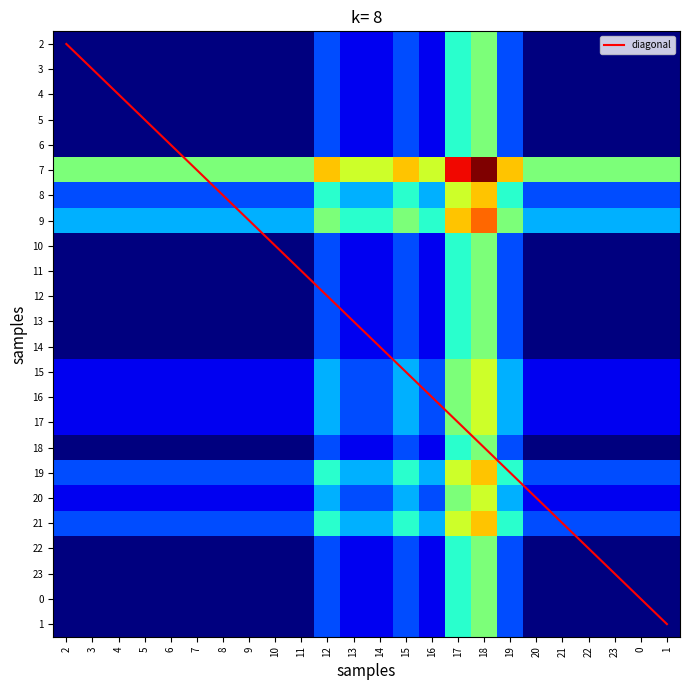

True or false: 21 has a value of 2 at 11.

True